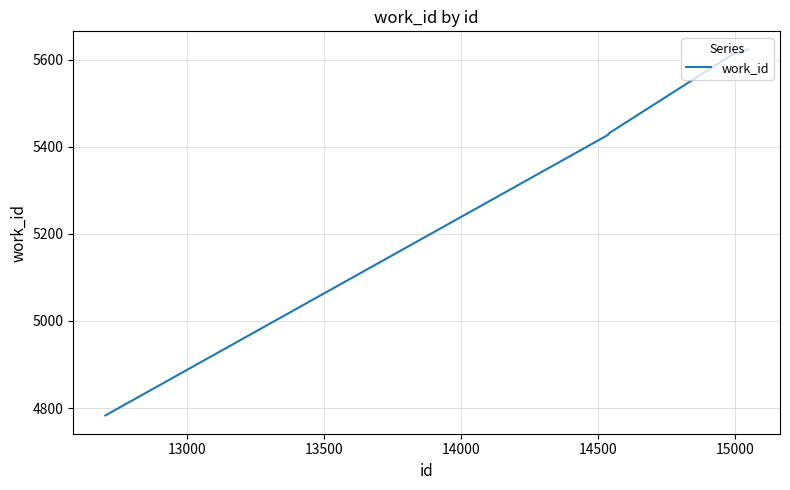

What is the difference between the second highest and minimum values?

829